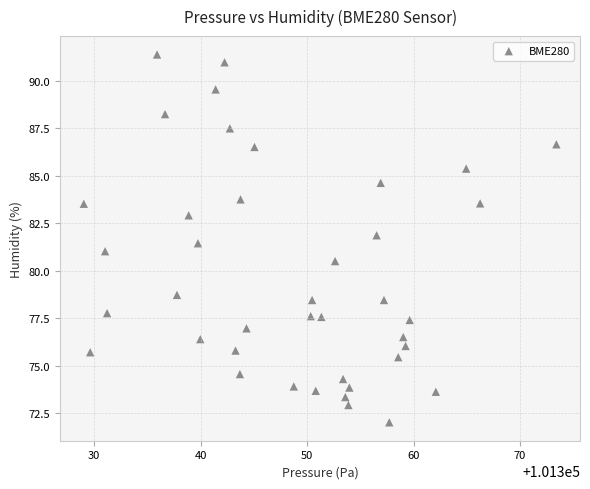

What is the range of Y values (max minus min)?

19.4